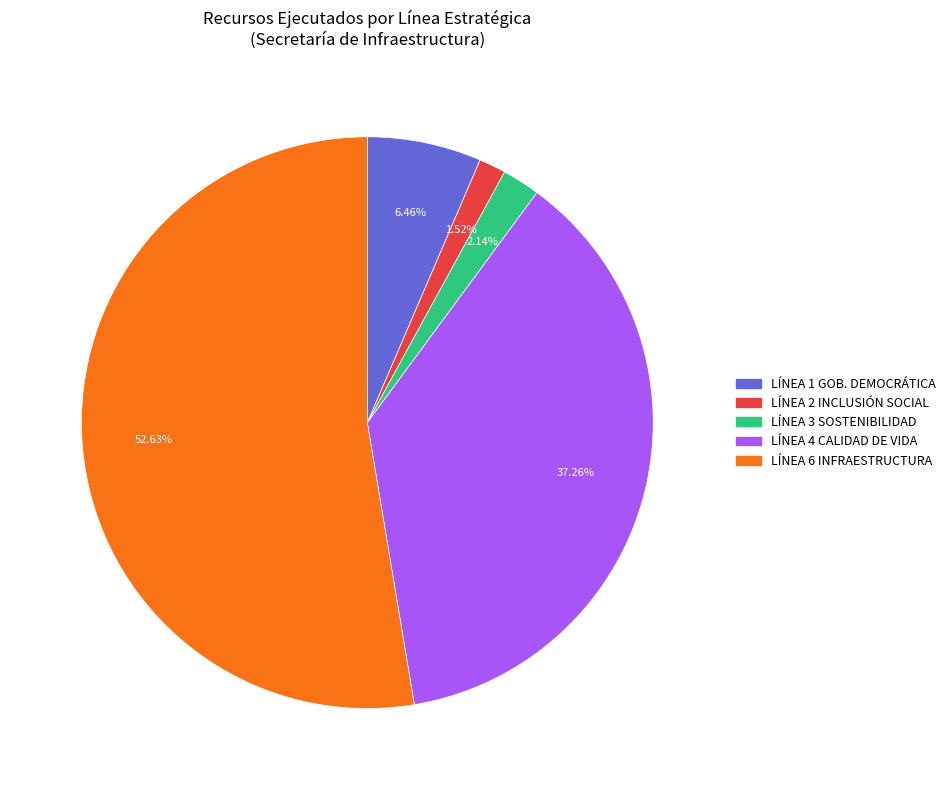

How many slices are in this pie chart?

5